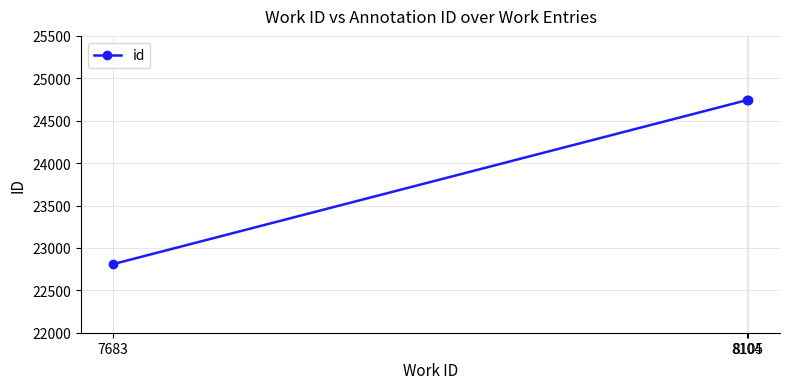

What is the ratio of the value at 8104 to the value at 8105?

1.0